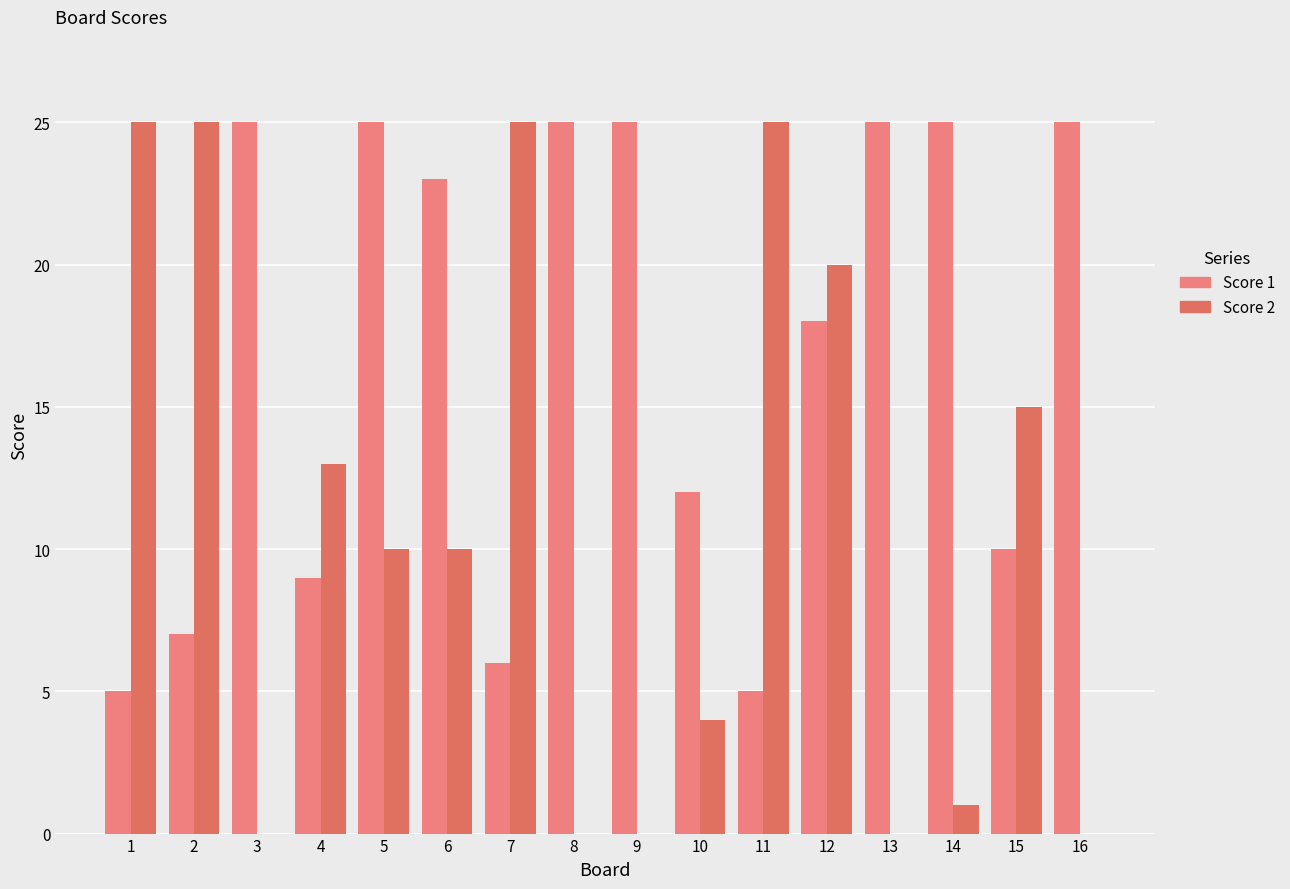

Count the number of categories in the chart.

16